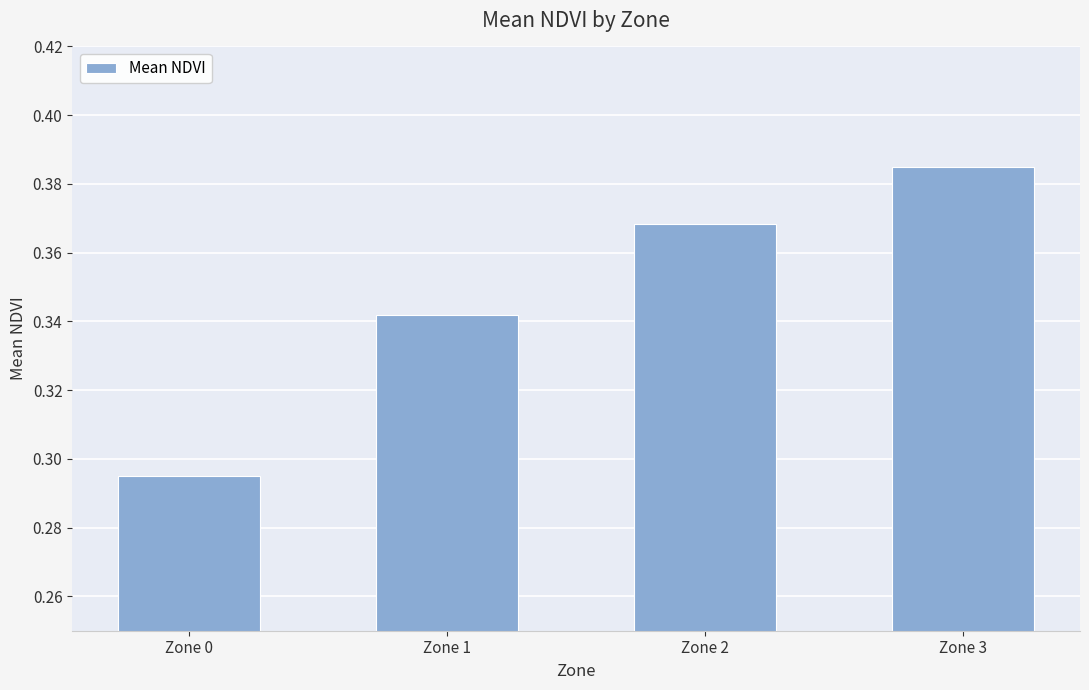

Is it true that the value at Zone 2 is 0.6?

False